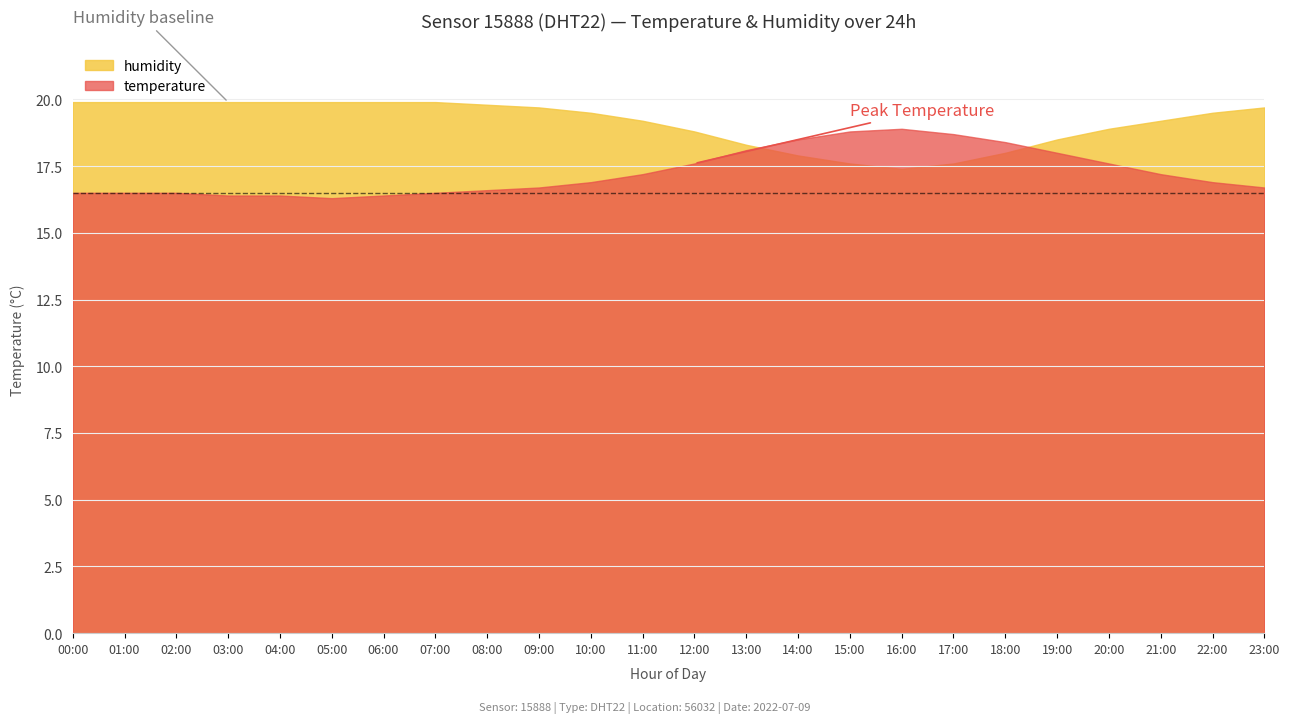

List the series in order of their overall mean, lowest first.

temperature, humidity